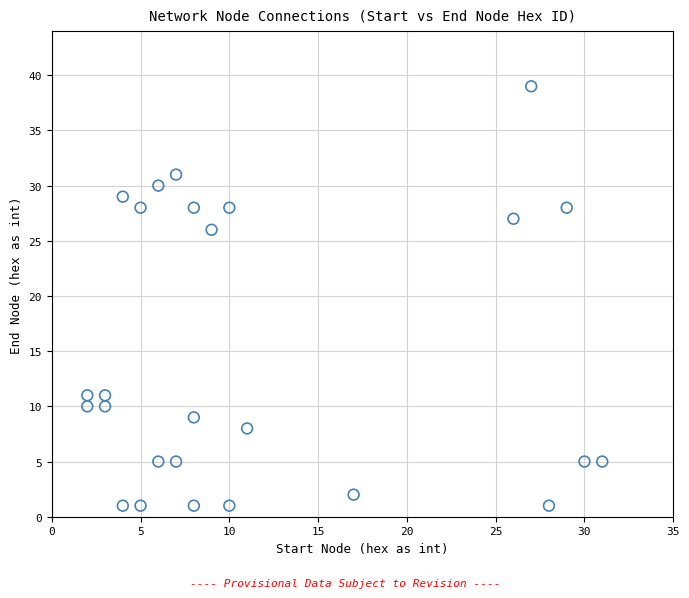

What is the range of Y values (max minus min)?

38